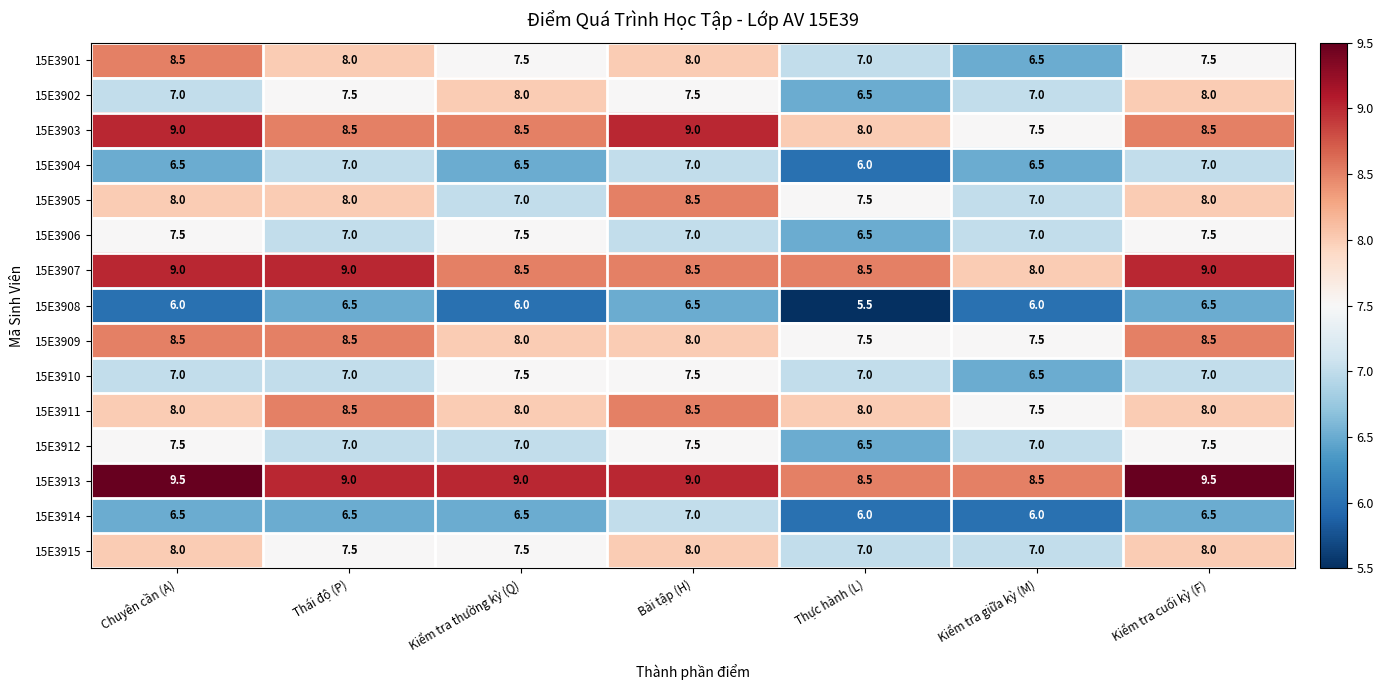

The value of 15E3903 at Kiểm tra cuối kỳ (F) is 8.5. True or false?

True